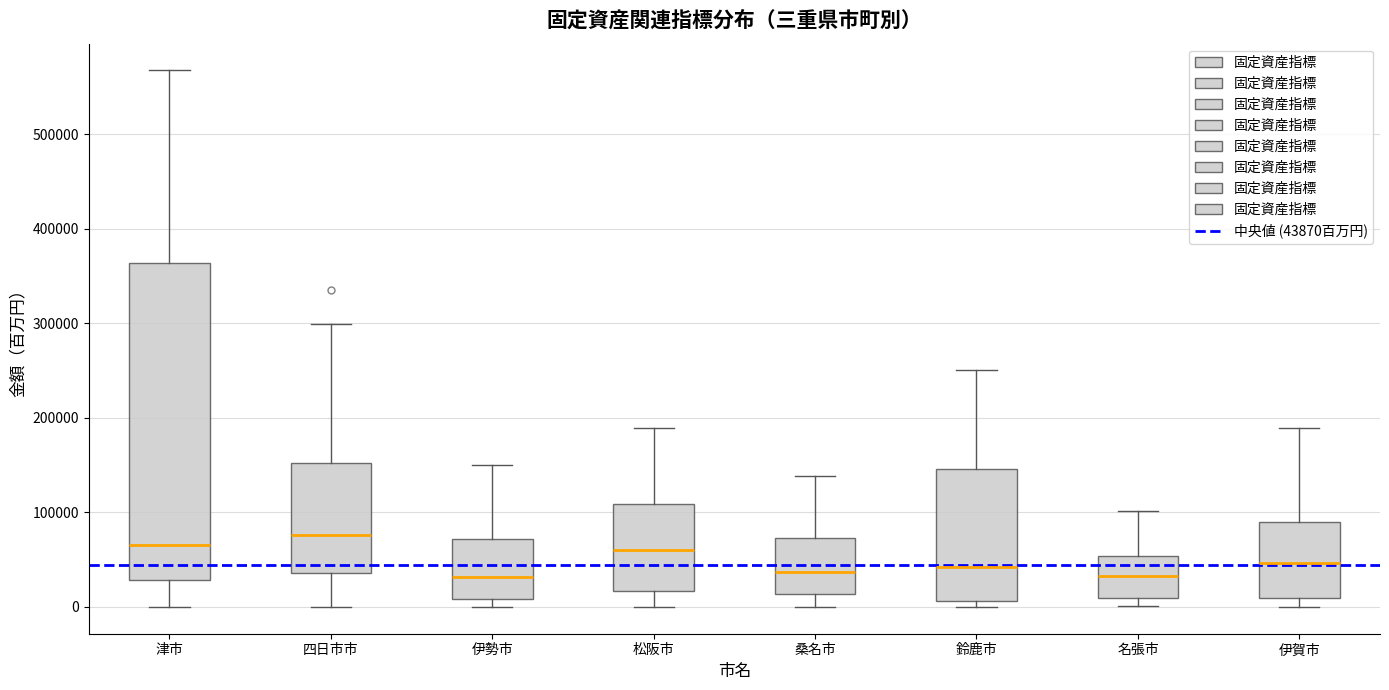

Where is the lower edge of the box for 桑名市 on the y-axis? The values are not printed on the chart, so give them approximately, as read against the axis.

10000